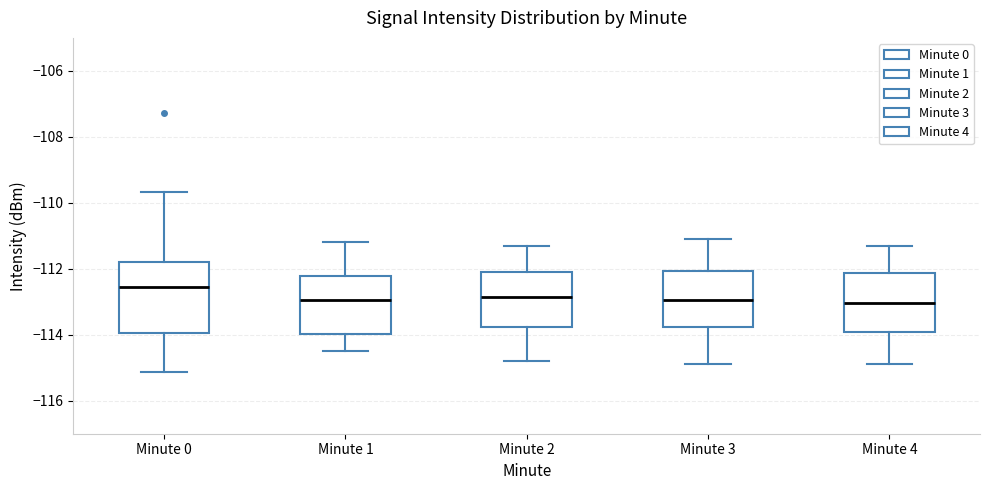

Comparing the boxes themselves (not the whiskers), which one is the tallest?

Minute 0